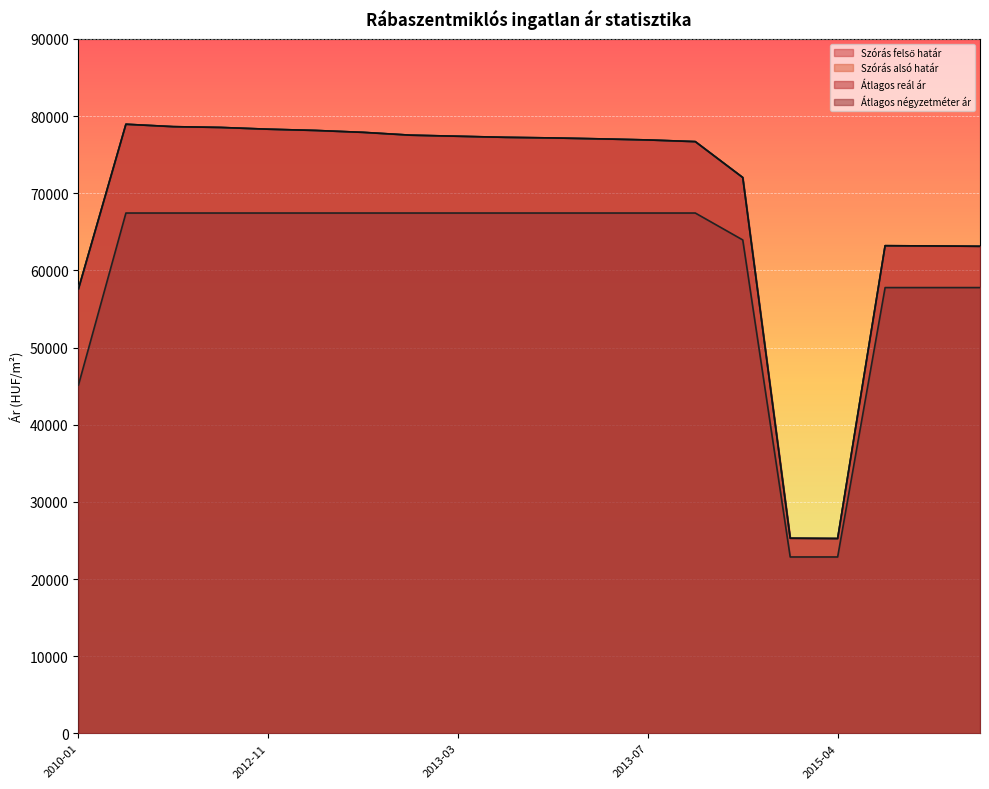

Is it true that Átlagos négyzetméter ár equals 91069 at 2013-09?

False